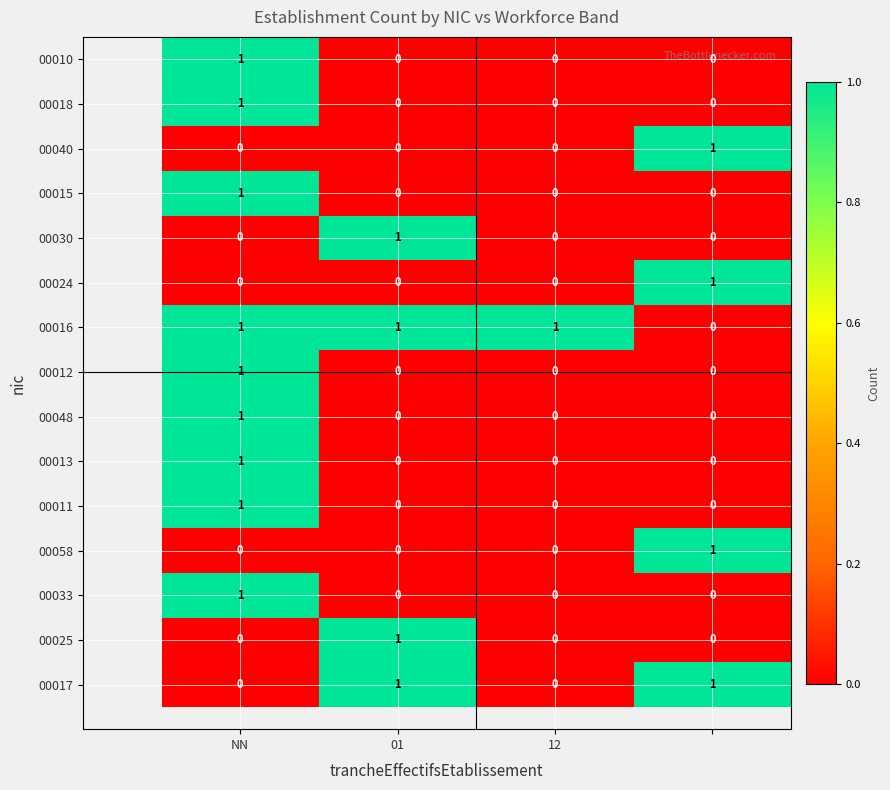

Which series has the largest total across all categories?

00016